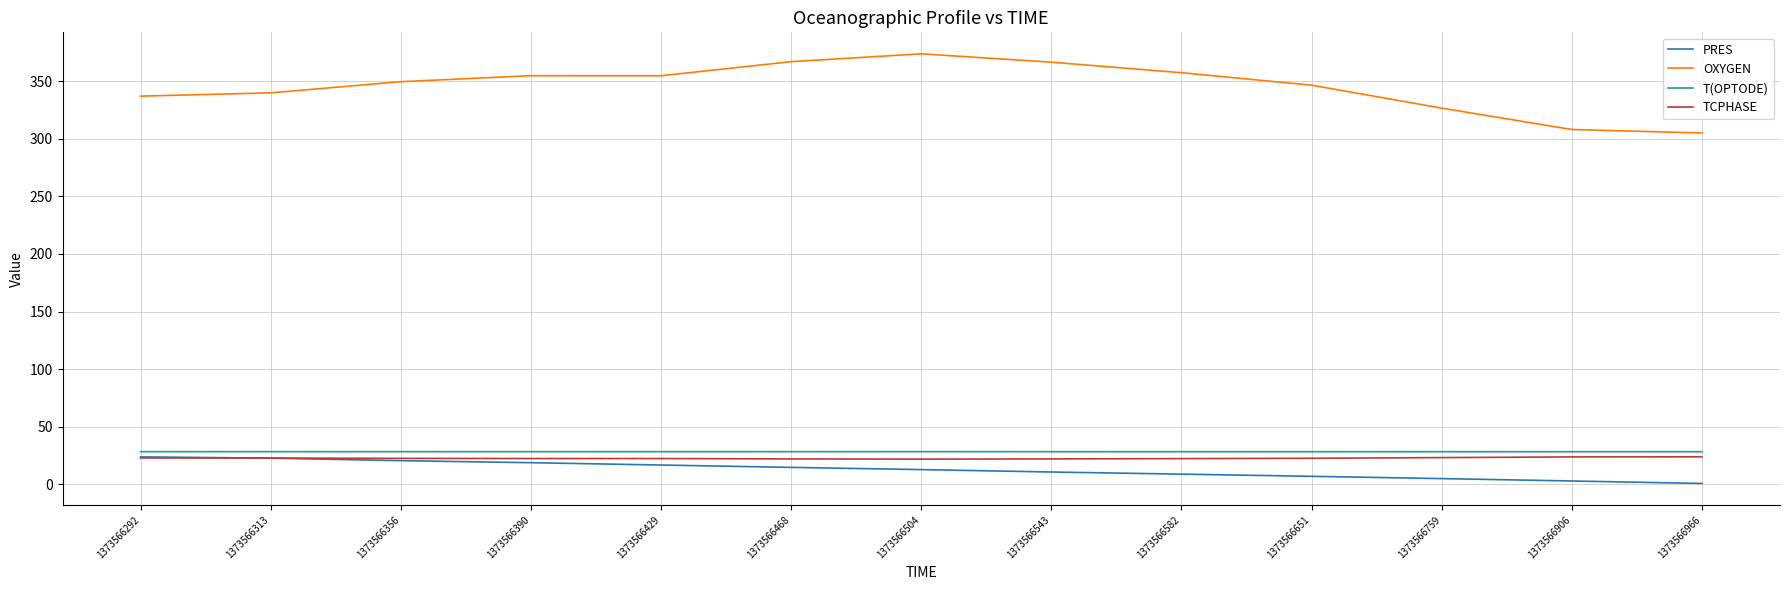

True or false: T(OPTODE) and PRES cross at least once.

False